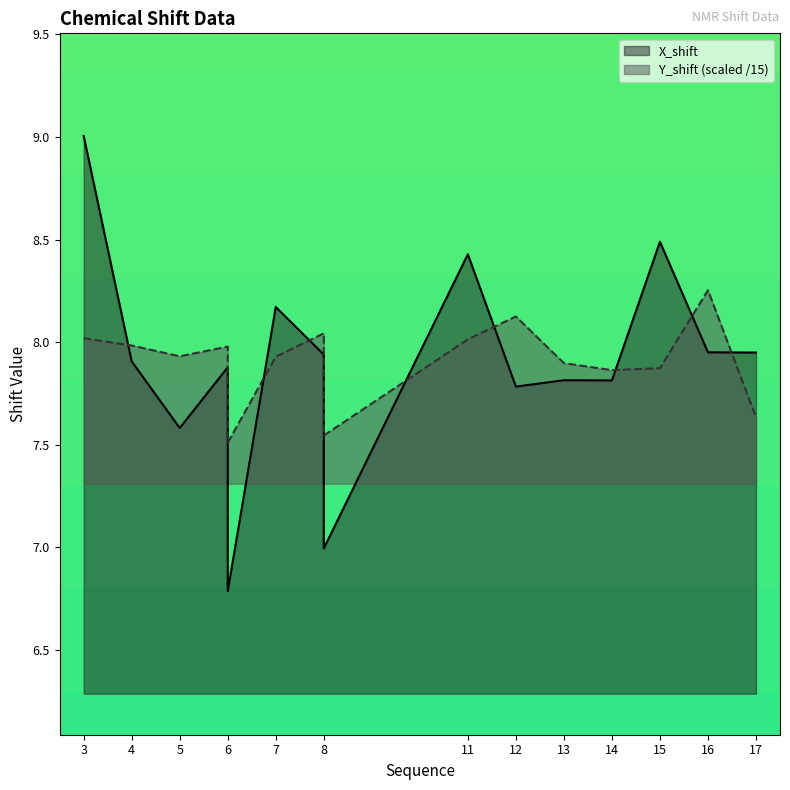

True or false: X_shift has more than 1 interior local peaks.

True